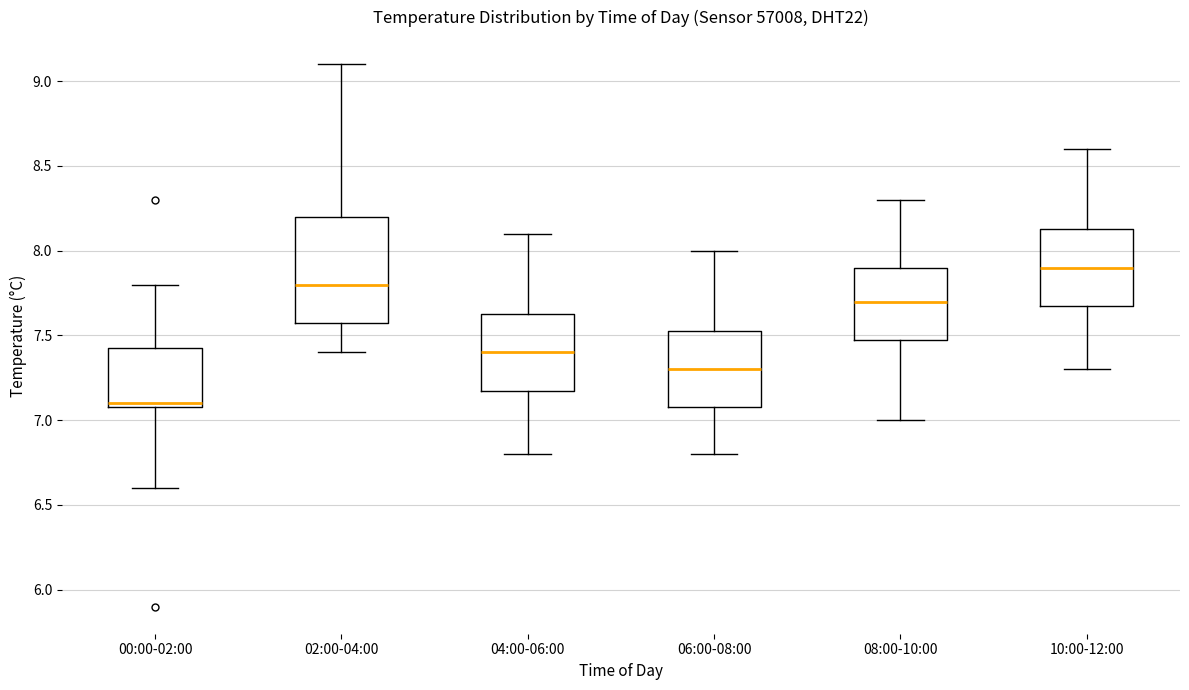

Reading left to right, read every box against the y-axis: the position of its median line, the range the box covers, and the ends of its whiskers. The values are not printed on the chart, so give them approximately, as read against the axis.

00:00-02:00: median 7.10 (just above the box's lower edge), box 7.10 to 7.45, whiskers 6.60 to 7.80
02:00-04:00: median 7.80, box 7.60 to 8.20, whiskers 7.40 to 9.10
04:00-06:00: median 7.40, box 7.20 to 7.65, whiskers 6.80 to 8.10
06:00-08:00: median 7.30, box 7.10 to 7.55, whiskers 6.80 to 8.00
08:00-10:00: median 7.70, box 7.50 to 7.90, whiskers 7.00 to 8.30
10:00-12:00: median 7.90, box 7.70 to 8.15, whiskers 7.30 to 8.60